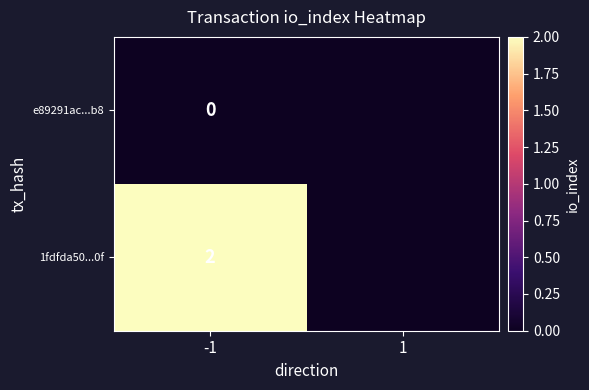

Is the value of e89291ac...b8 at -1 greater than the value of 1fdfda50...0f at -1?

No